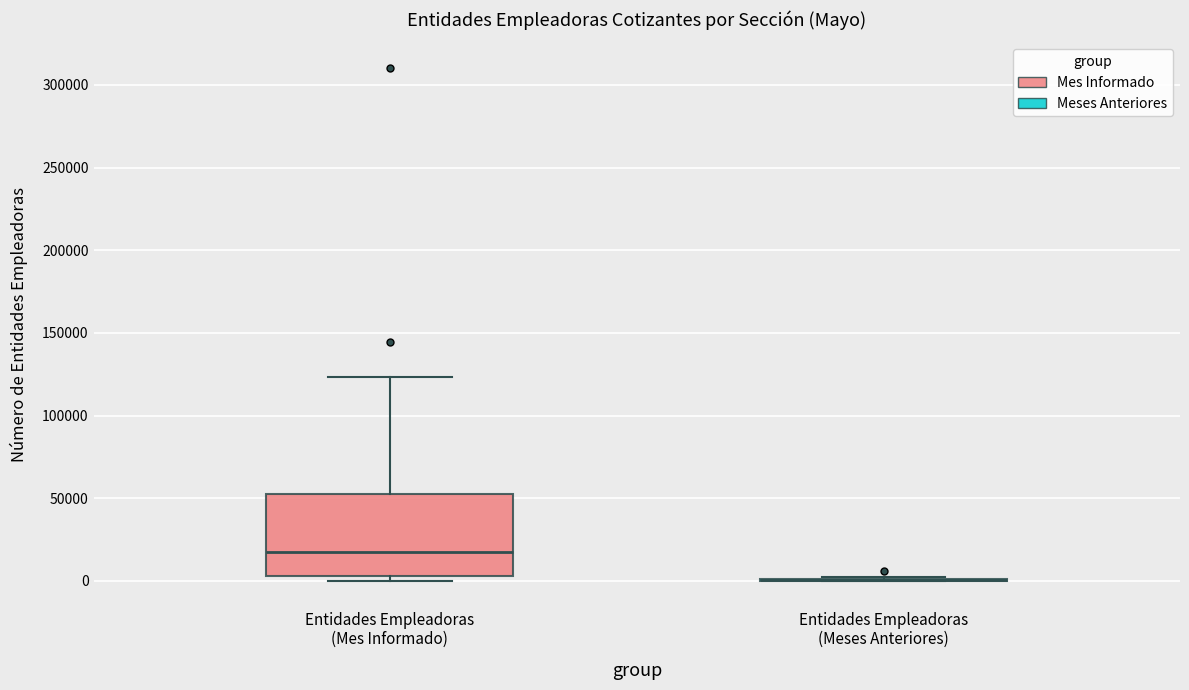

Reading left to right, transcribe this box plot: for each box, give where its median line is, the range the box spans, and where its two whiskers end, as read against the y-axis. The values are not printed on the chart, so give them approximately, as read against the axis.

Entidades Empleadoras (Mes Informado): median 20000, box 5000 to 55000, whiskers 0 to 125000
Entidades Empleadoras (Meses Anteriores): box collapsed to a line at 0, whiskers 0 to 0